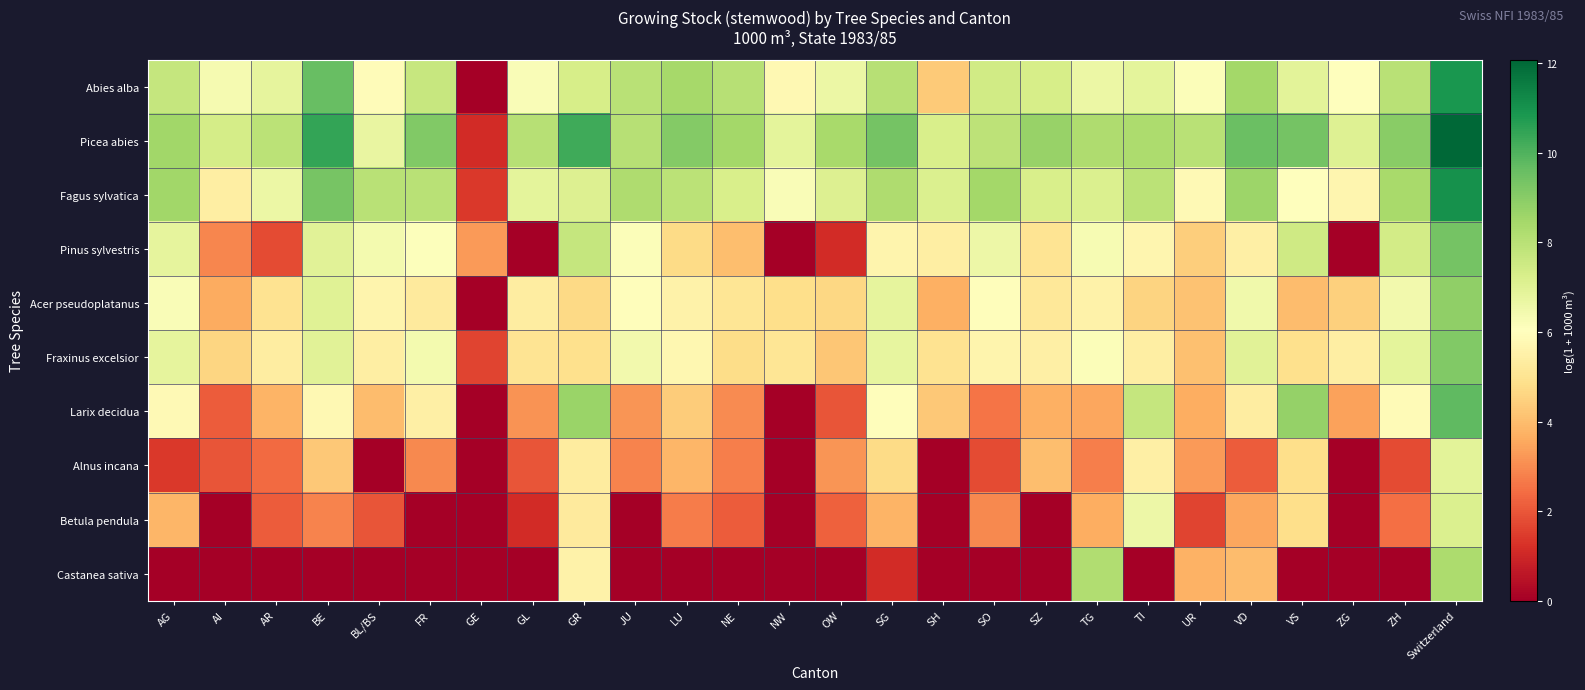

Reading left to right, extract all data points from this chart.

Abies alba: AG=7.7	AI=6.4	AR=6.8	BE=9.6	BL/BS=5.9	FR=7.7	GE=0.0	GL=6.2	GR=7.3	JU=8.0	LU=8.4	NE=8.1	NW=5.8	OW=6.6	SG=8.1	SH=4.3	SO=7.4	SZ=7.3	TG=6.6	TI=6.9	UR=6.2	VD=8.5	VS=6.9	ZG=6.1	ZH=8.0	Switzerland=10.9
Picea abies: AG=8.5	AI=7.3	AR=7.9	BE=10.5	BL/BS=6.7	FR=9.1	GE=1.1	GL=8.0	GR=10.3	JU=8.1	LU=9.1	NE=8.5	NW=6.9	OW=8.4	SG=9.4	SH=7.2	SO=7.9	SZ=8.7	TG=8.2	TI=8.3	UR=8.0	VD=9.5	VS=9.4	ZG=7.1	ZH=9.0	Switzerland=12.1
Fagus sylvatica: AG=8.5	AI=5.4	AR=6.6	BE=9.3	BL/BS=8.0	FR=8.0	GE=1.4	GL=6.9	GR=7.1	JU=8.2	LU=8.0	NE=7.2	NW=6.2	OW=7.1	SG=8.2	SH=7.1	SO=8.5	SZ=7.2	TG=7.2	TI=8.0	UR=5.8	VD=8.6	VS=6.0	ZG=5.7	ZH=8.4	Switzerland=11.0
Pinus sylvestris: AG=6.8	AI=2.9	AR=1.8	BE=7.0	BL/BS=6.4	FR=6.1	GE=3.3	GL=0.0	GR=7.7	JU=6.2	LU=4.7	NE=4.0	NW=0.0	OW=1.1	SG=5.7	SH=5.4	SO=6.6	SZ=5.0	TG=6.3	TI=5.7	UR=4.4	VD=5.5	VS=7.5	ZG=0.0	ZH=7.4	Switzerland=9.4
Acer pseudoplatanus: AG=6.2	AI=3.6	AR=5.0	BE=7.0	BL/BS=5.7	FR=5.3	GE=0.0	GL=5.4	GR=4.7	JU=6.0	LU=5.5	NE=5.1	NW=4.8	OW=4.6	SG=6.8	SH=3.7	SO=6.0	SZ=5.1	TG=5.6	TI=4.5	UR=4.1	VD=6.5	VS=4.0	ZG=4.4	ZH=6.4	Switzerland=8.8
Fraxinus excelsior: AG=6.8	AI=4.6	AR=5.3	BE=7.0	BL/BS=5.4	FR=6.4	GE=1.6	GL=5.0	GR=4.9	JU=6.4	LU=5.7	NE=4.8	NW=5.1	OW=4.2	SG=6.8	SH=5.0	SO=5.6	SZ=5.5	TG=6.2	TI=5.4	UR=4.1	VD=7.0	VS=4.9	ZG=5.4	ZH=6.9	Switzerland=9.1
Larix decidua: AG=5.8	AI=2.1	AR=3.8	BE=5.8	BL/BS=4.0	FR=5.4	GE=0.0	GL=3.1	GR=8.7	JU=3.2	LU=4.4	NE=3.0	NW=0.0	OW=1.9	SG=6.0	SH=4.3	SO=2.6	SZ=3.7	TG=3.5	TI=7.7	UR=3.6	VD=5.4	VS=8.8	ZG=3.4	ZH=5.9	Switzerland=9.7
Alnus incana: AG=1.4	AI=1.9	AR=2.4	BE=4.3	BL/BS=0.0	FR=2.9	GE=0.0	GL=1.9	GR=5.3	JU=2.8	LU=3.8	NE=2.8	NW=0.0	OW=3.2	SG=4.8	SH=0.0	SO=1.8	SZ=4.0	TG=2.8	TI=5.4	UR=3.3	VD=2.1	VS=4.8	ZG=0.0	ZH=1.8	Switzerland=6.9
Betula pendula: AG=3.9	AI=0.0	AR=2.1	BE=2.8	BL/BS=1.9	FR=0.0	GE=0.0	GL=1.1	GR=5.2	JU=0.0	LU=2.7	NE=2.1	NW=0.0	OW=2.2	SG=3.8	SH=0.0	SO=2.9	SZ=0.0	TG=3.7	TI=6.6	UR=1.6	VD=3.5	VS=4.8	ZG=0.0	ZH=2.5	Switzerland=7.2
Castanea sativa: AG=0.0	AI=0.0	AR=0.0	BE=0.0	BL/BS=0.0	FR=0.0	GE=0.0	GL=0.0	GR=5.6	JU=0.0	LU=0.0	NE=0.0	NW=0.0	OW=0.0	SG=1.1	SH=0.0	SO=0.0	SZ=0.0	TG=8.2	TI=0.0	UR=3.7	VD=4.0	VS=0.0	ZG=0.0	ZH=0.0	Switzerland=8.3